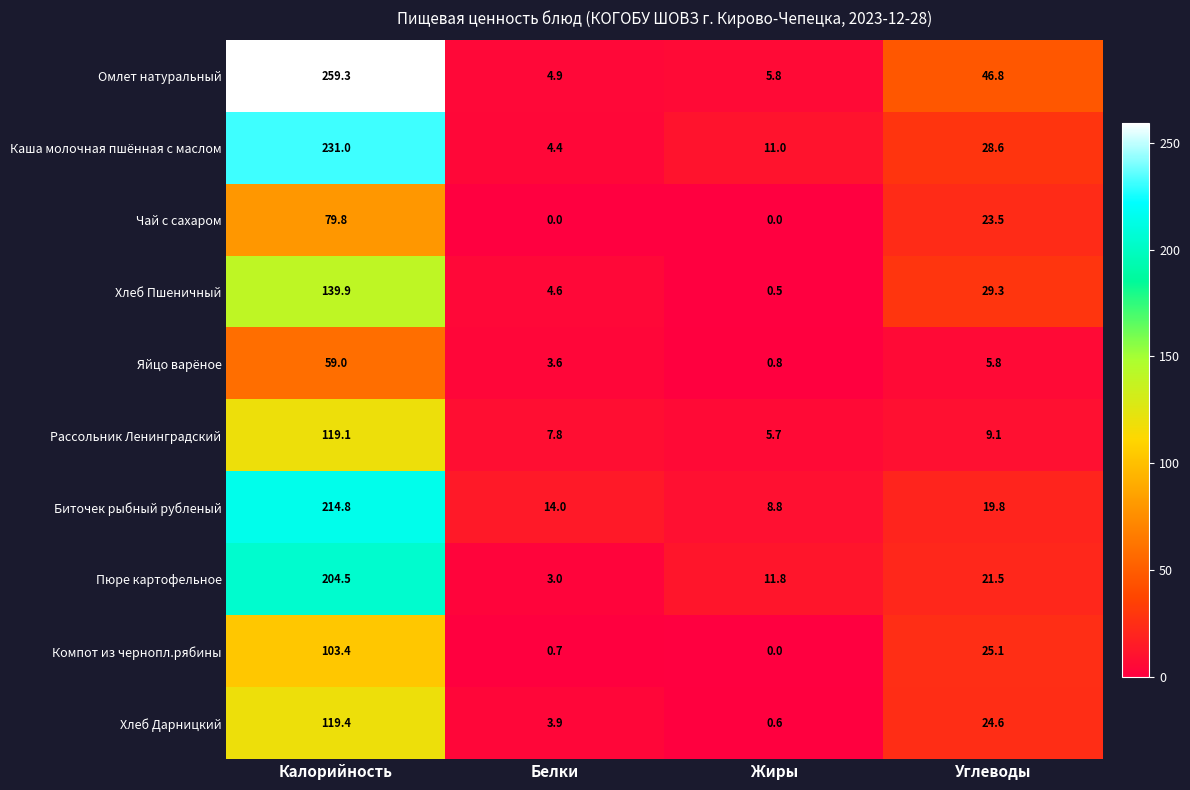

At how many categories does at least one series exceed 120?

1